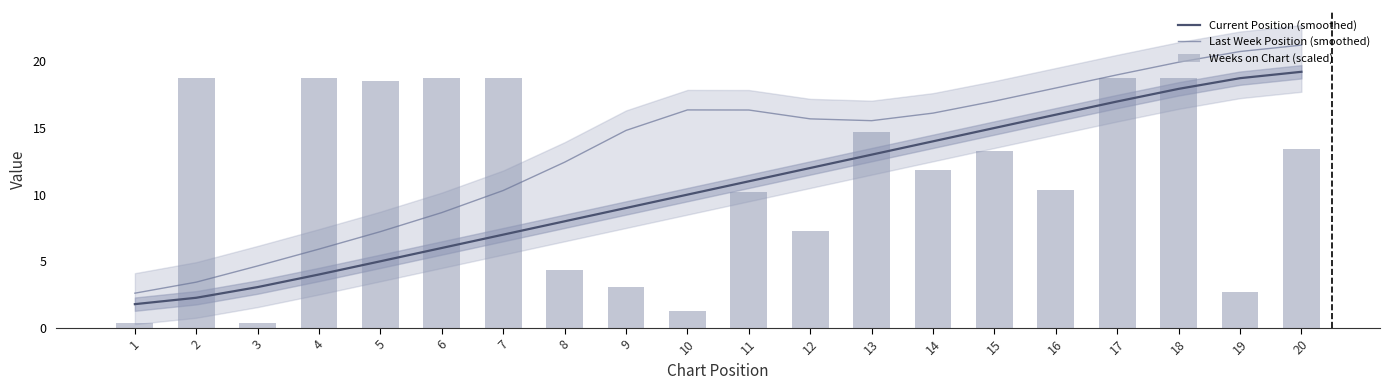

What is the maximum value for Last Week Position (smoothed)?

21.2